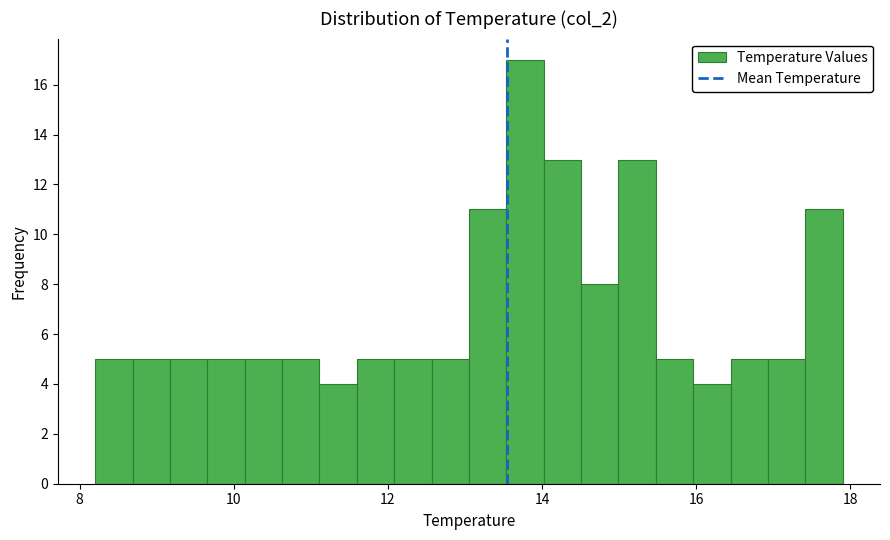

Around what value on the x-axis is the tallest bar? Give the approximate position of its centre, as read against the axis.

13.8